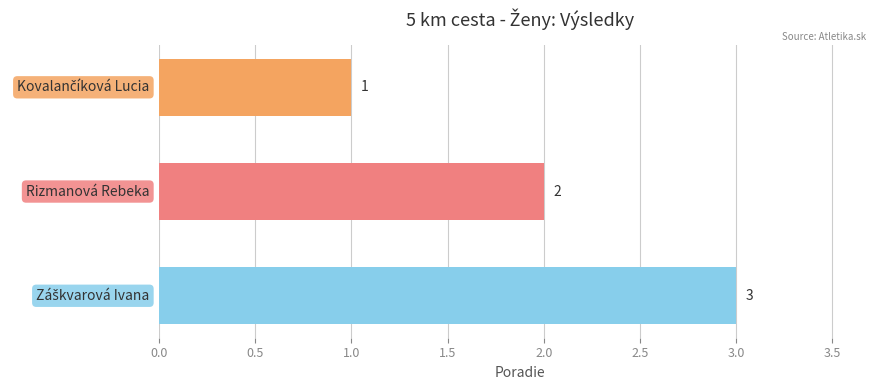

What is the value of the 1st bar from the top?

1